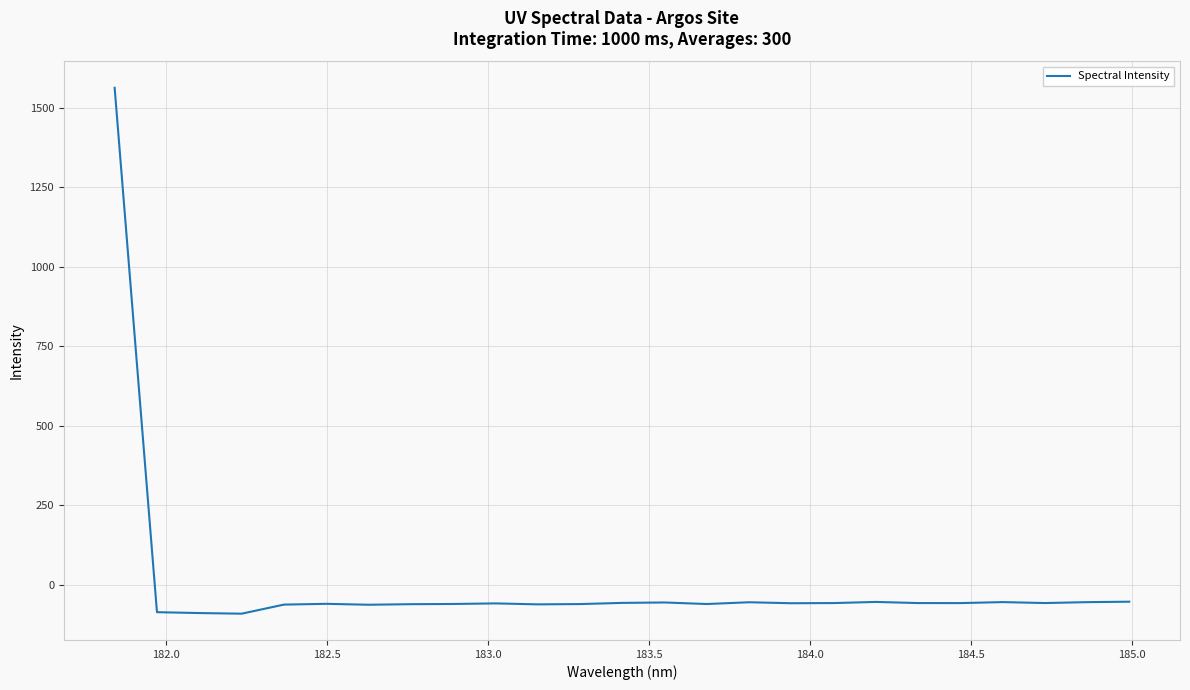

What is the difference between the maximum and minimum values?

1653.1